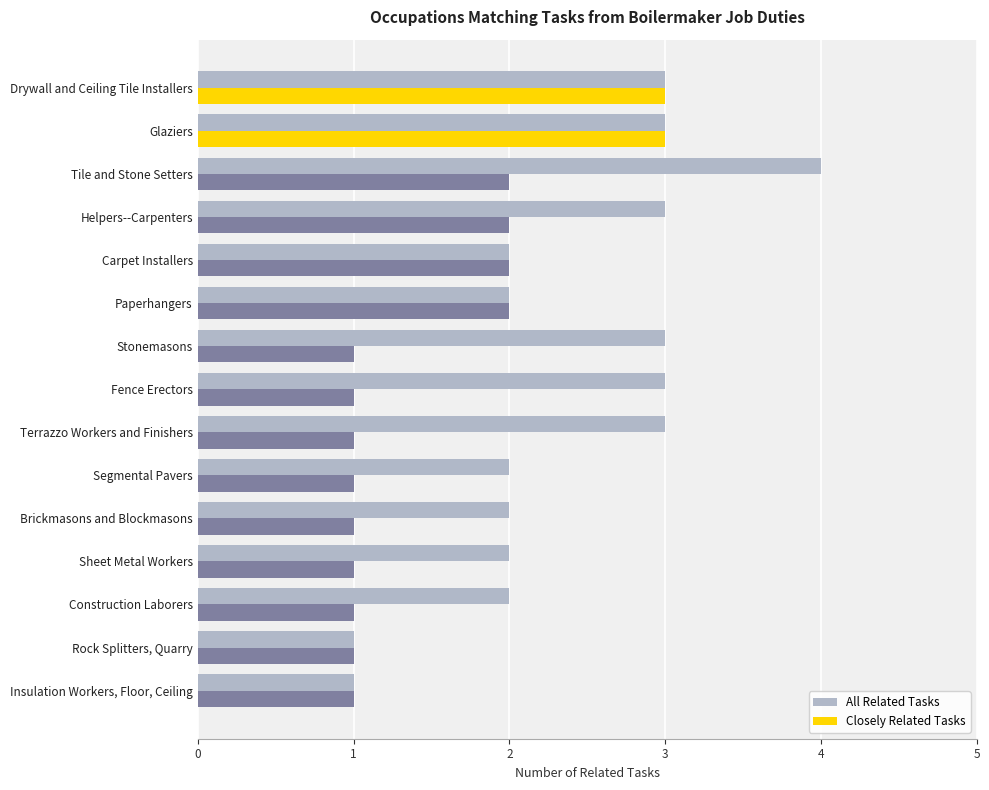

Is it true that Closely Related Tasks equals 1 at Stonemasons?

True